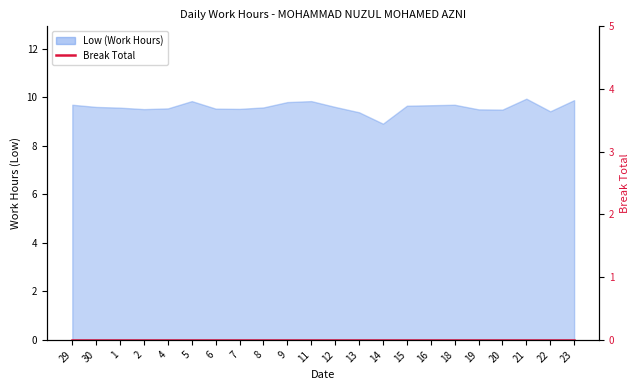

Which label corresponds to the smallest value in the chart?

14